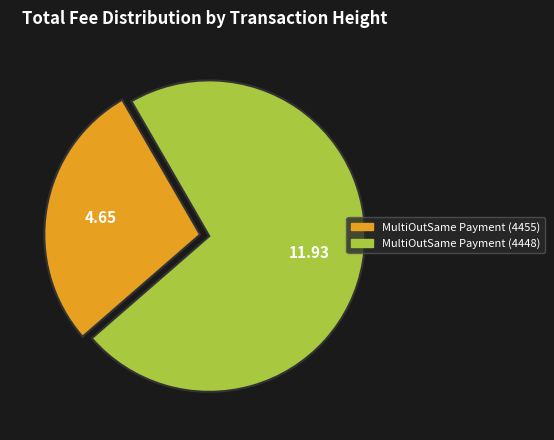

Does MultiOutSame Payment (4448) represent more than half of the total?

Yes